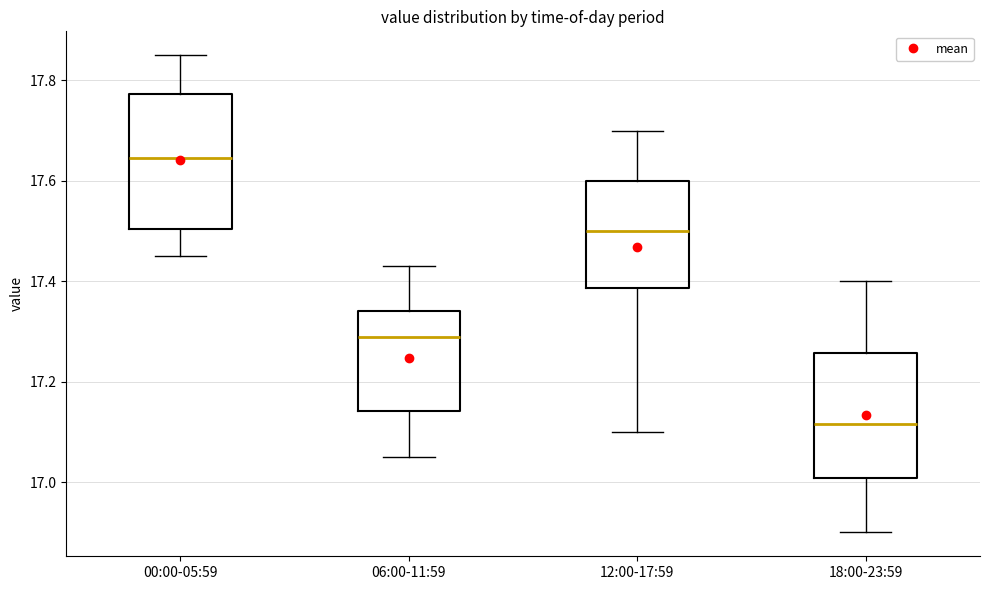

Reading left to right, transcribe this box plot: for each box, give where its median line is, the range the box spans, and where its two whiskers end, as read against the y-axis. The values are not printed on the chart, so give them approximately, as read against the axis.

00:00-05:59: median 17.64, box 17.50 to 17.78, whiskers 17.46 to 17.86
06:00-11:59: median 17.30, box 17.14 to 17.34, whiskers 17.06 to 17.44
12:00-17:59: median 17.50, box 17.38 to 17.60, whiskers 17.10 to 17.70
18:00-23:59: median 17.12, box 17.00 to 17.26, whiskers 16.90 to 17.40